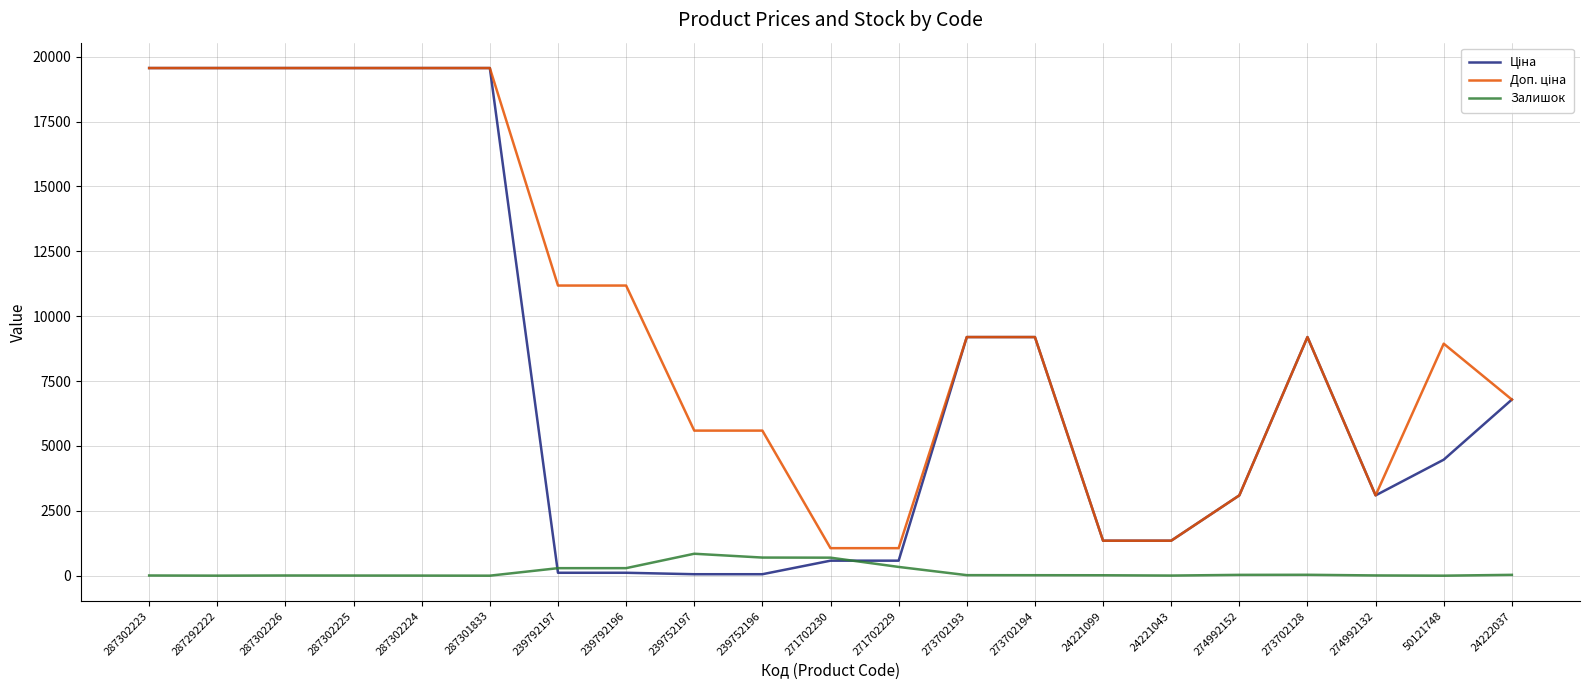

What is the greatest value displayed?

19564.9